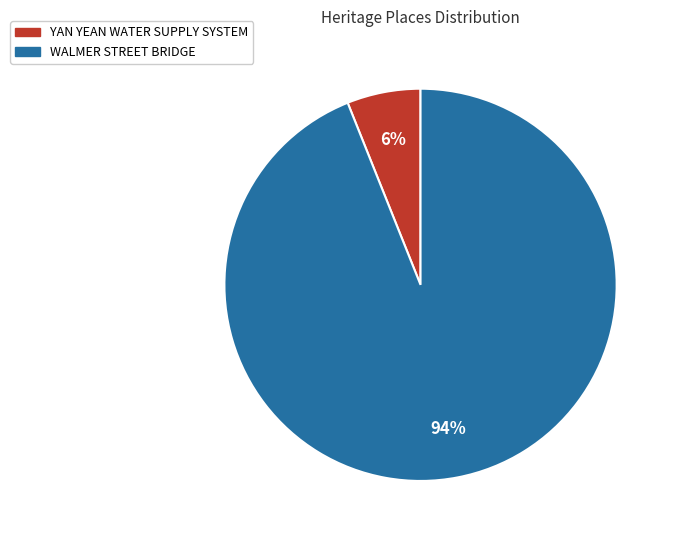

How many segments does this pie chart have?

2